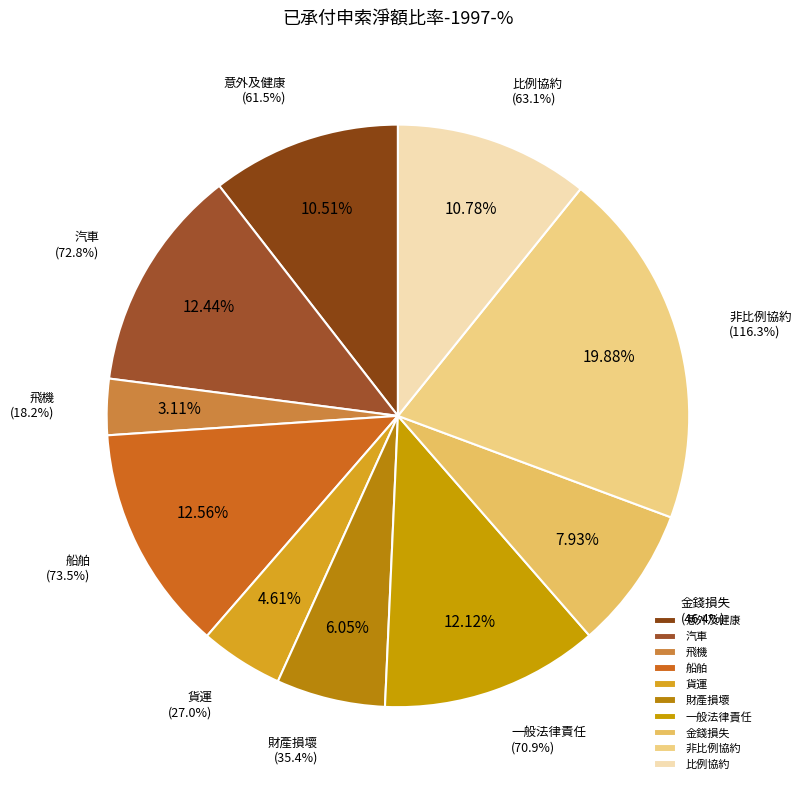

What is the smallest slice in the pie chart?

飛機